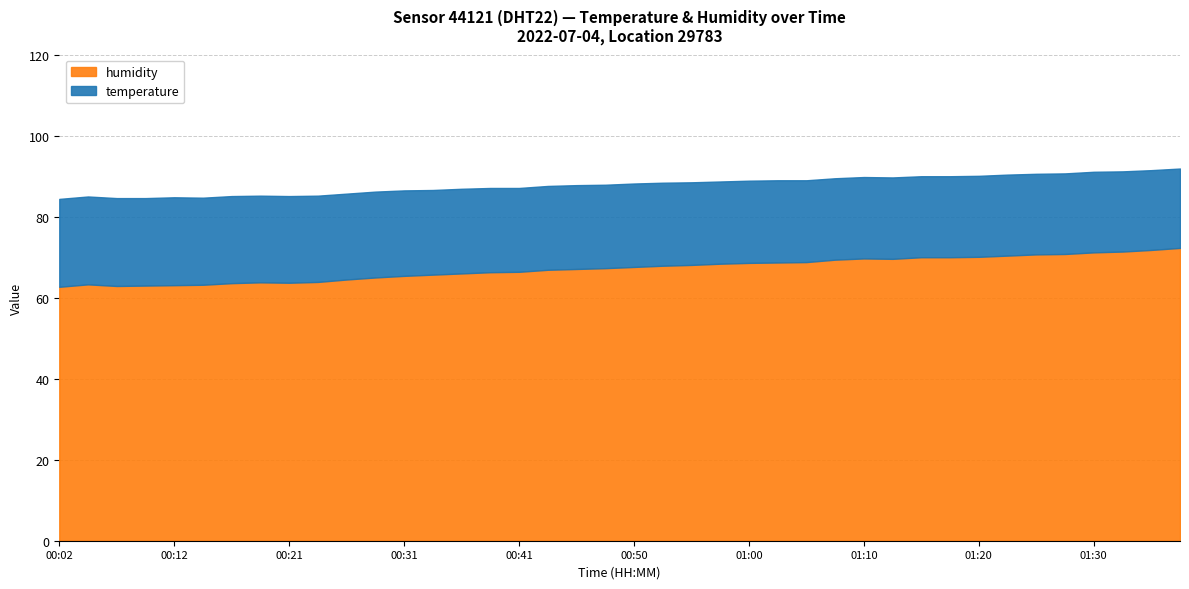

How many data points in humidity are less than 67?

18